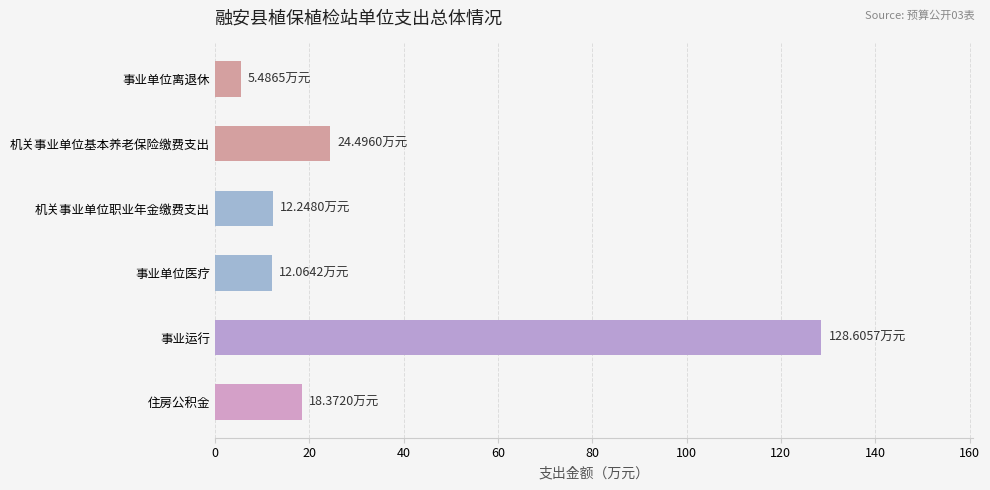

What is the greatest value displayed?

128.6